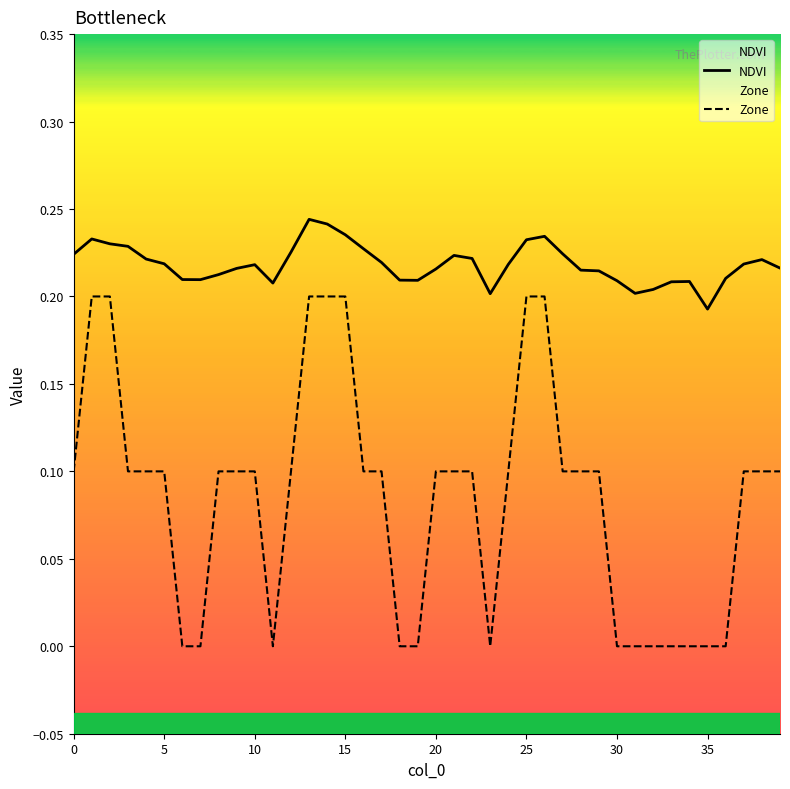

Which series has the largest total across all categories?

NDVI